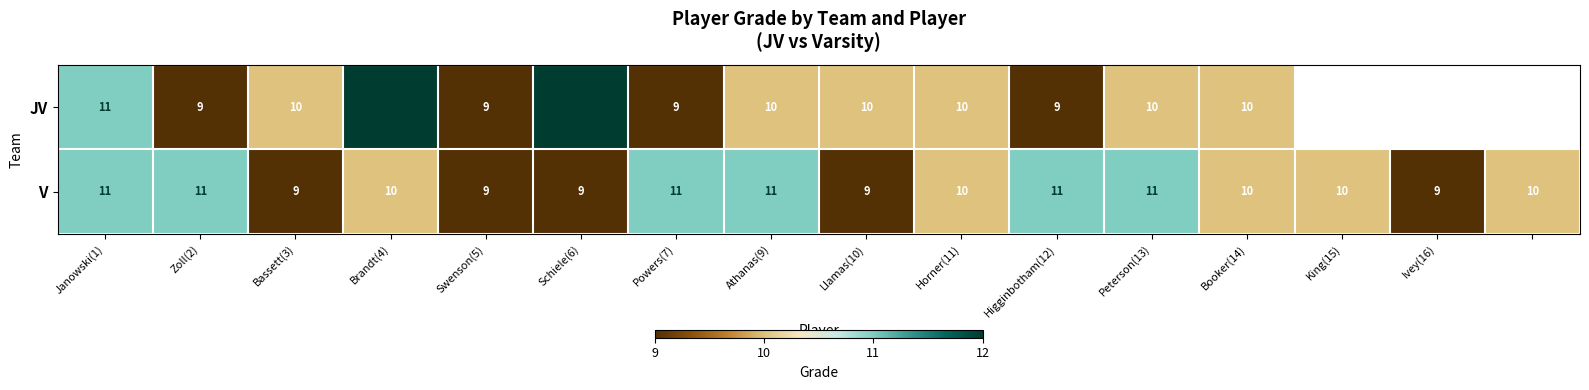

What value does the V series have at Llamas(10)?

9